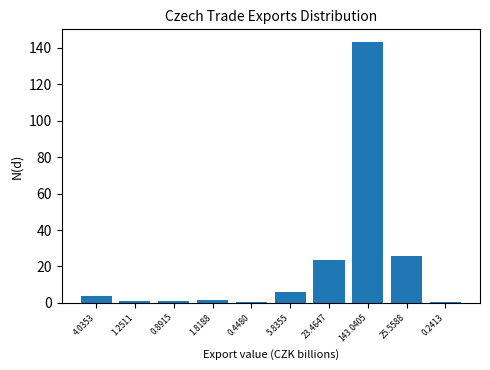

What is the greatest value displayed?

143.0